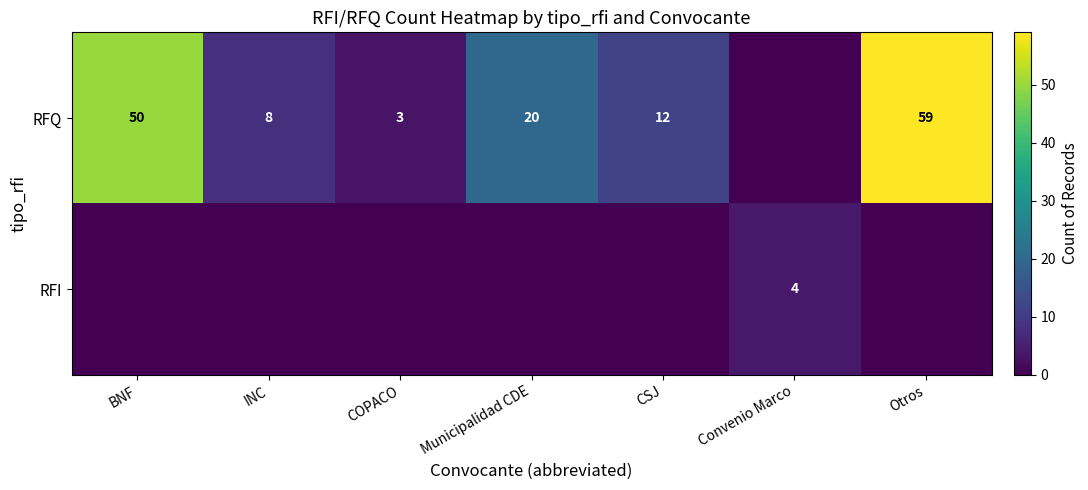

What is the sum of the RFQ values at INC and BNF?

58